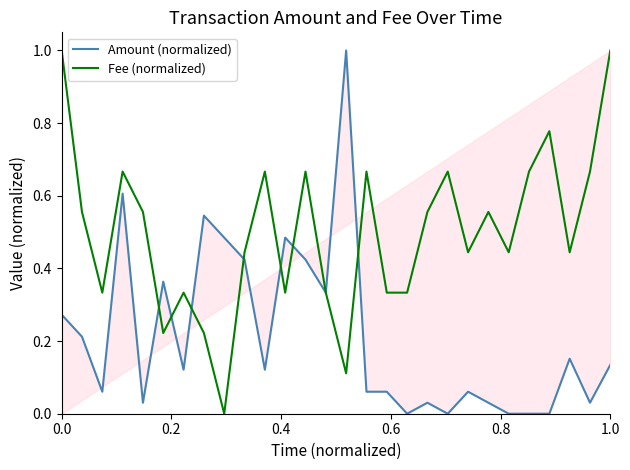

True or false: Amount (normalized) has a value of 0.2 at 7.

False